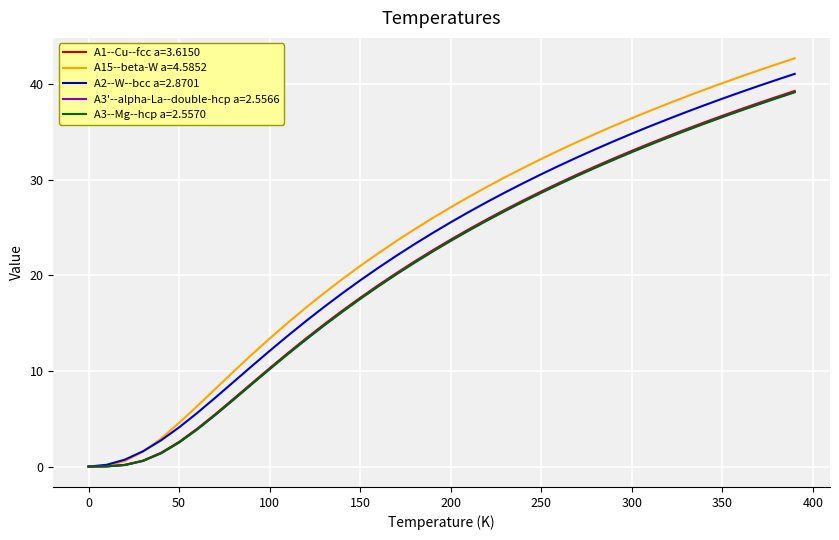

True or false: A15--beta-W a=4.5852 has more than 1 interior local peaks.

False